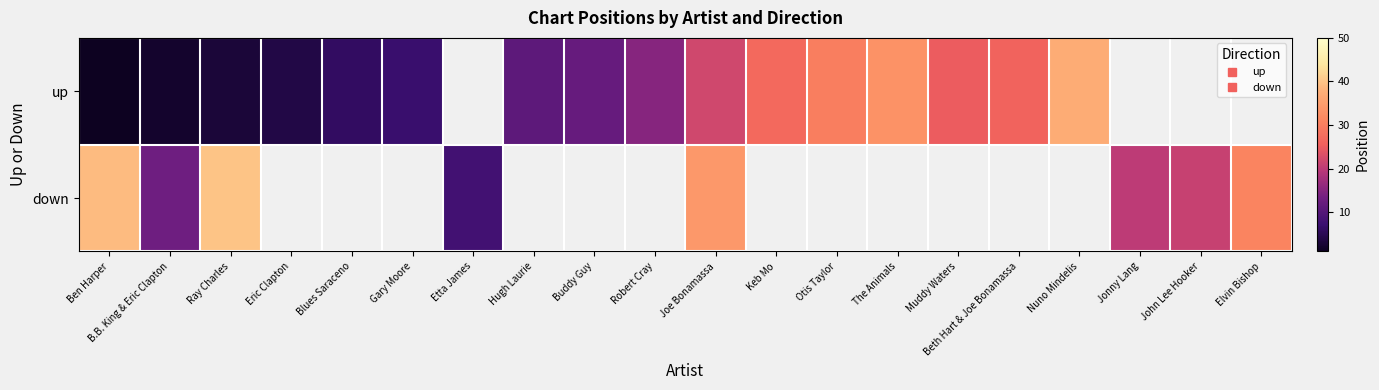

How many values in the down series are below 34?

5